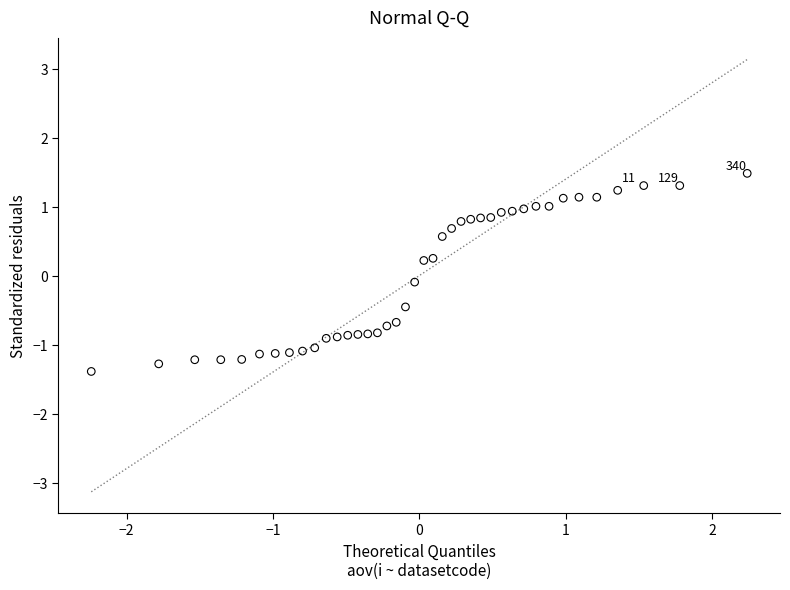

What is the range of Y values (max minus min)?

2.9